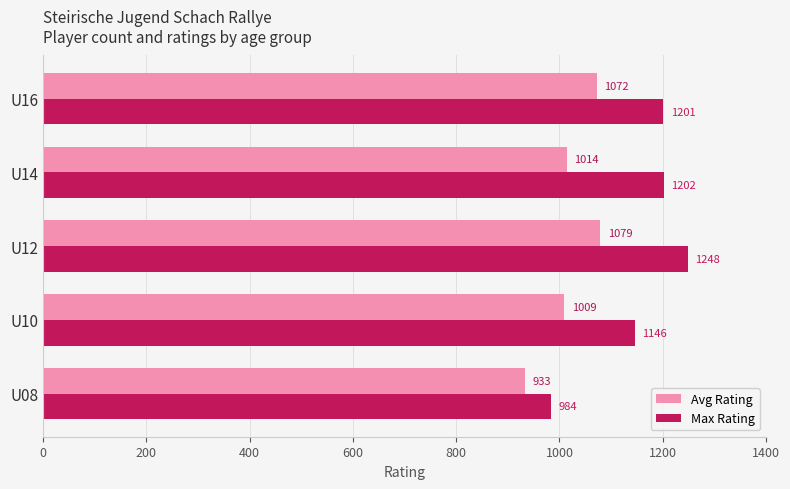

Read the Avg Rating value at U14, to the nearest 50.

1000